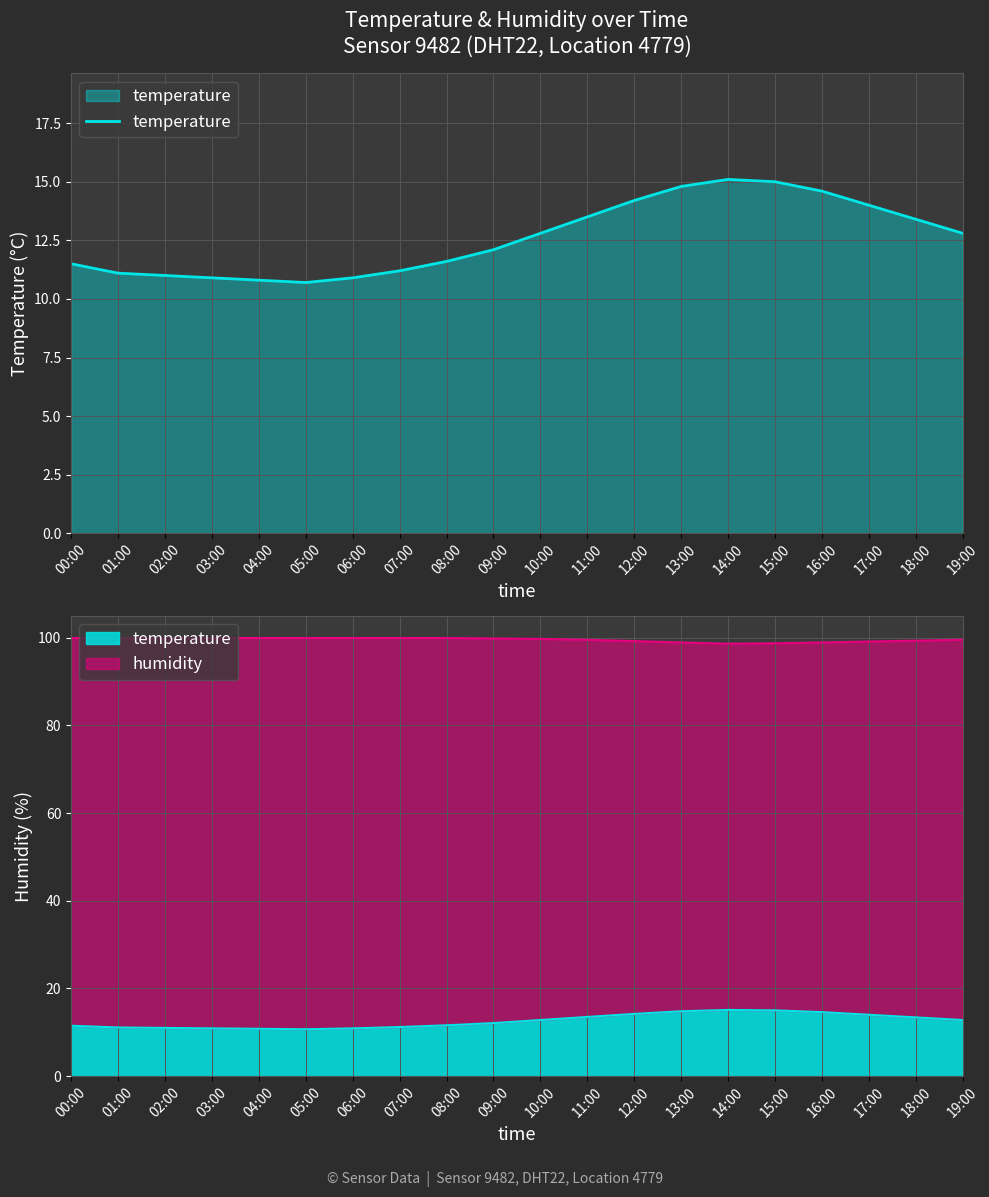

What is the difference between the second highest and second lowest values?

4.2